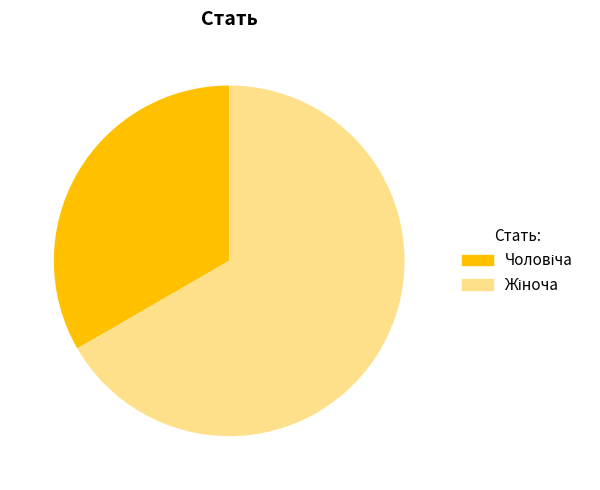

Does any single category account for the majority?

Yes